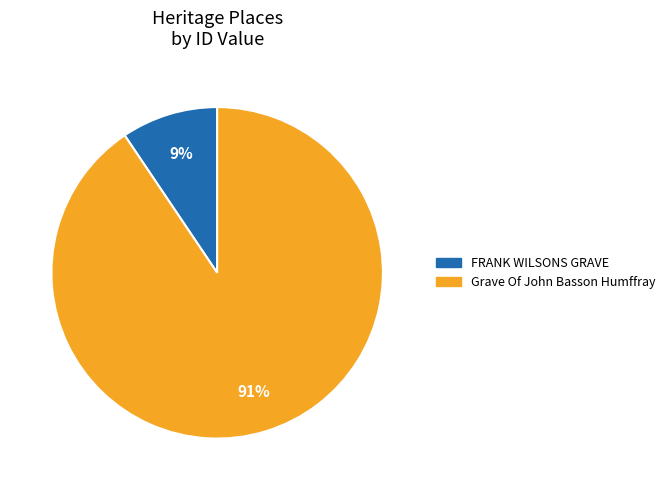

Is it true that Grave Of John Basson Humffray is 99% of the pie?

False